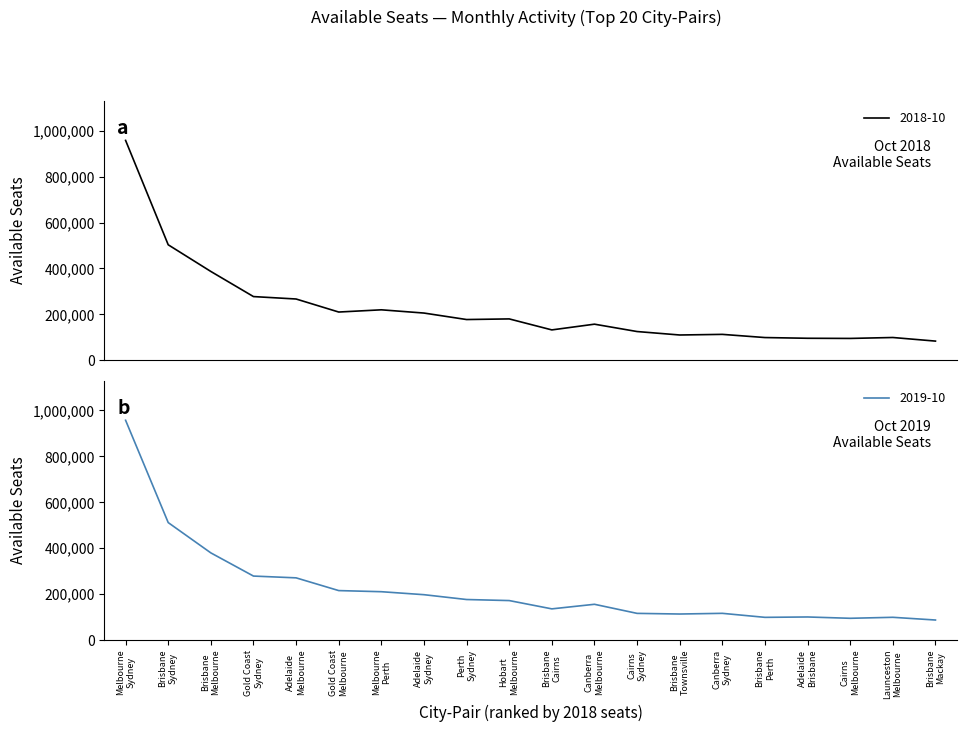

What is the highest value of the 2018-10 series?

958872